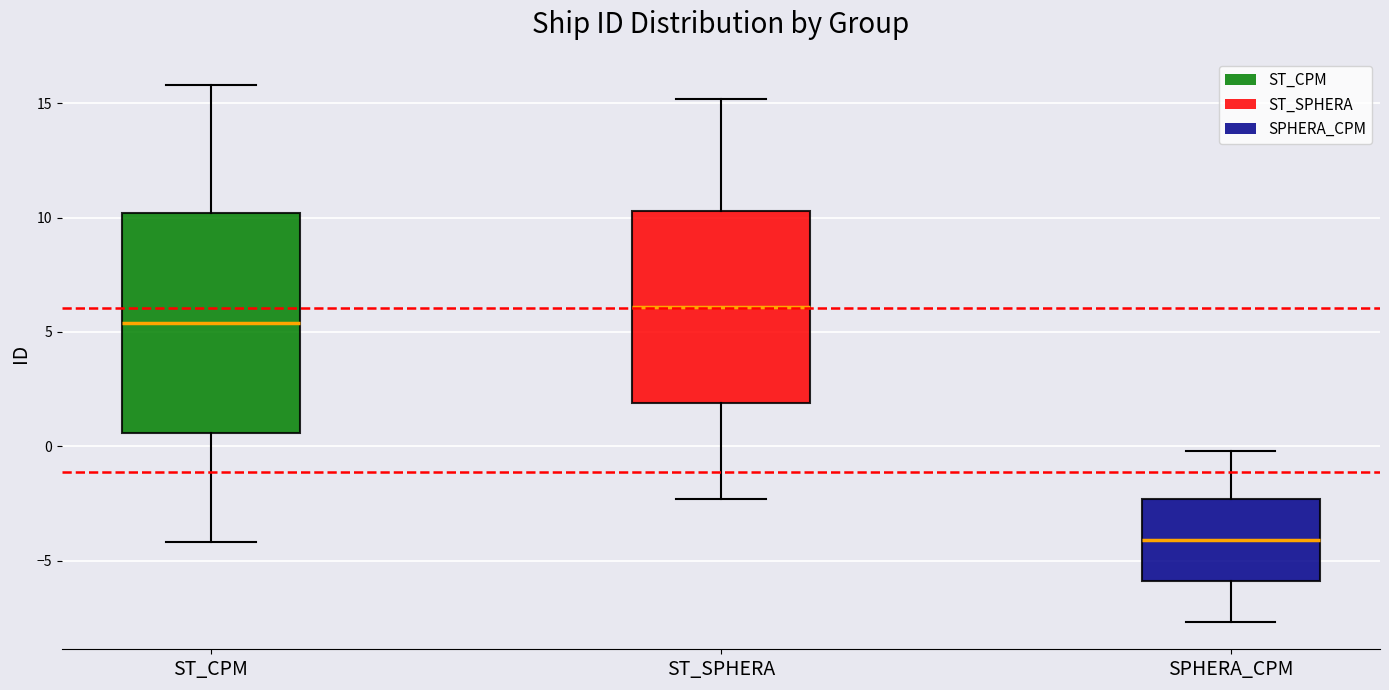

Which box's median line is the highest?

ST_SPHERA